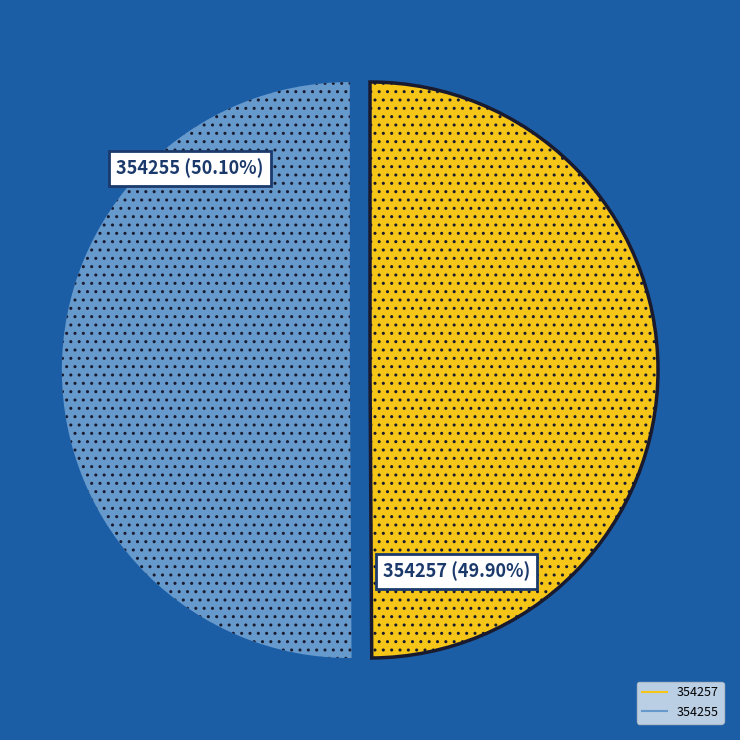

Is it true that 354255 is 50% of the pie?

True